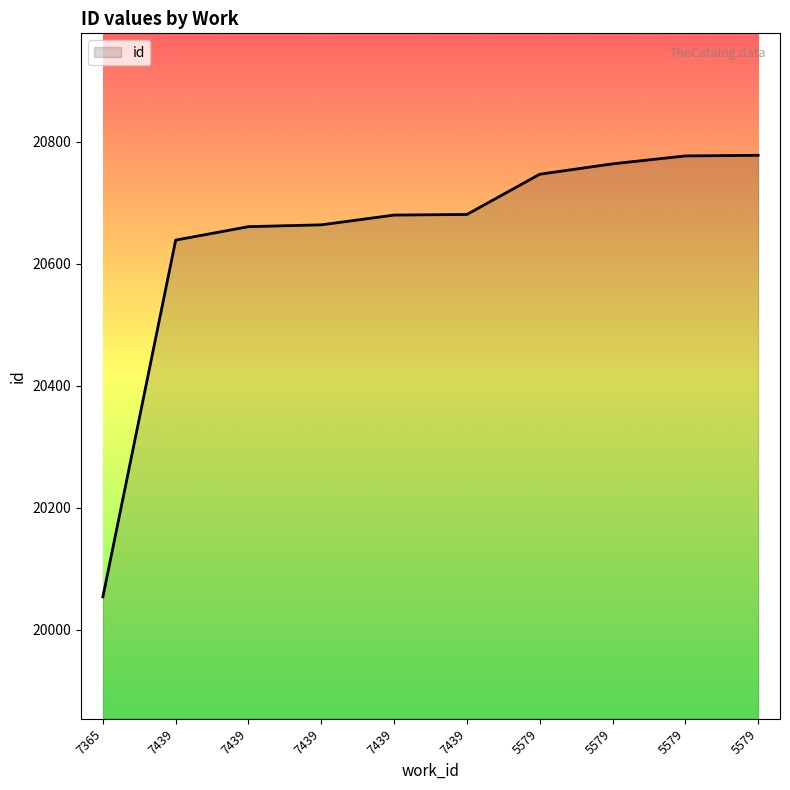

The value at 5579 is 4319. True or false?

False